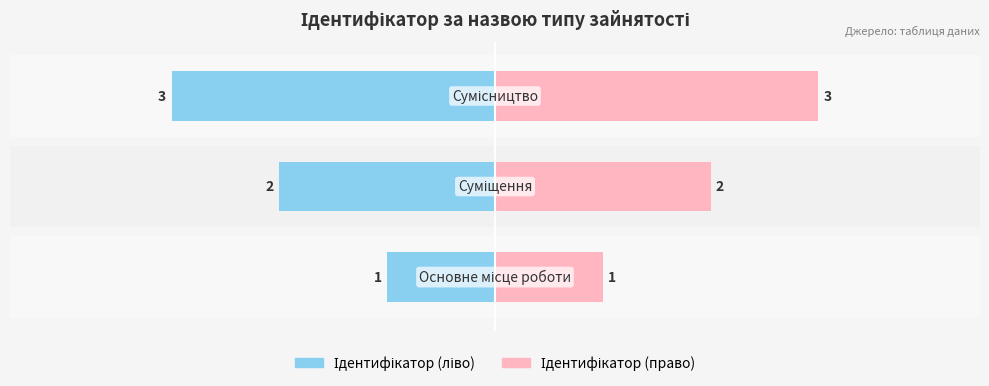

Which series has the widest spread of values?

Ідентифікатор (ліво)